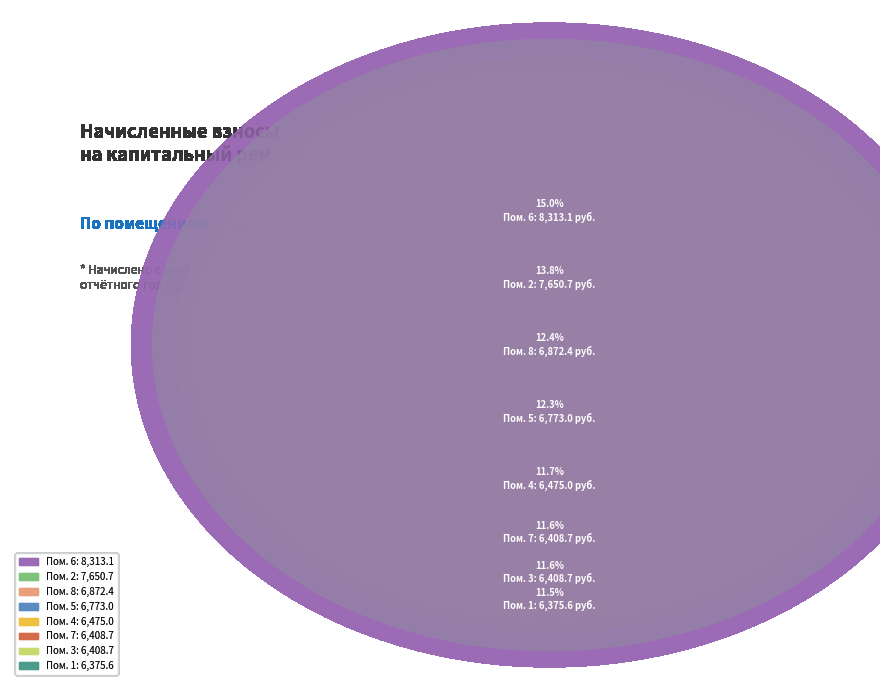

What is the change in value from 5 to 7?

-364.3